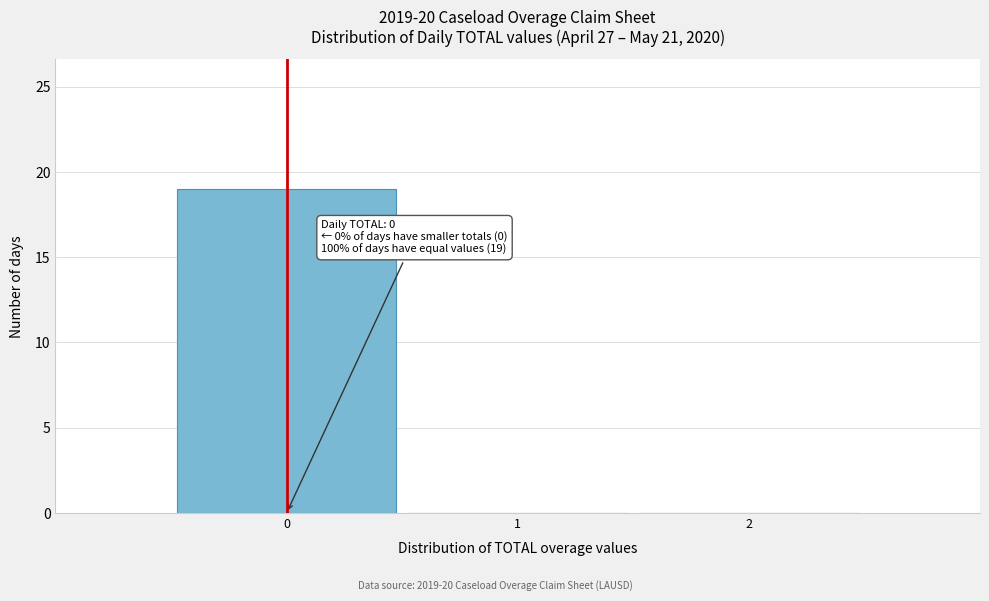

Which range on the x-axis has the tallest bar?

-0.5 to 0.5